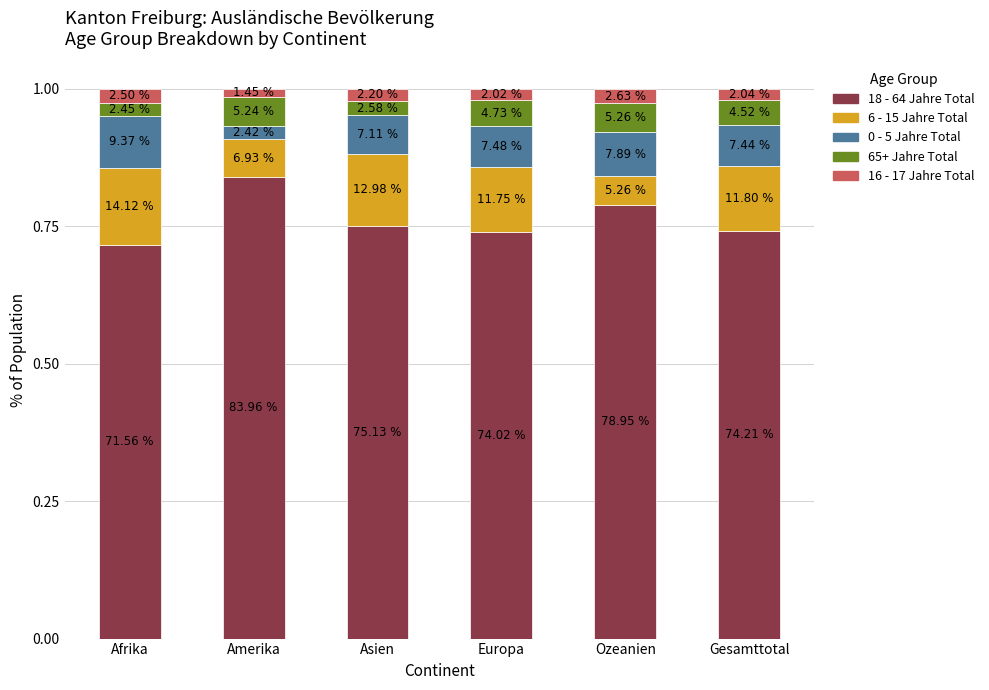

How many bars are there in total?

6